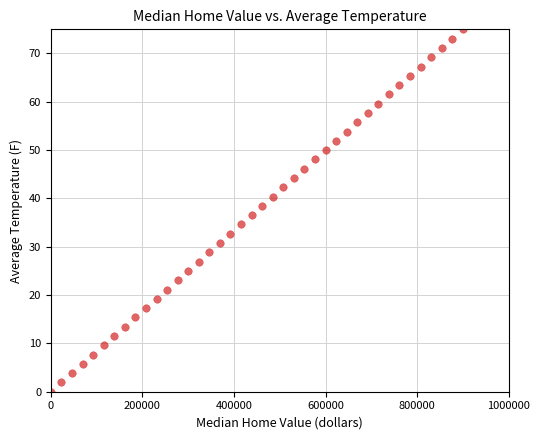

What is the range of Y values (max minus min)?

75.0